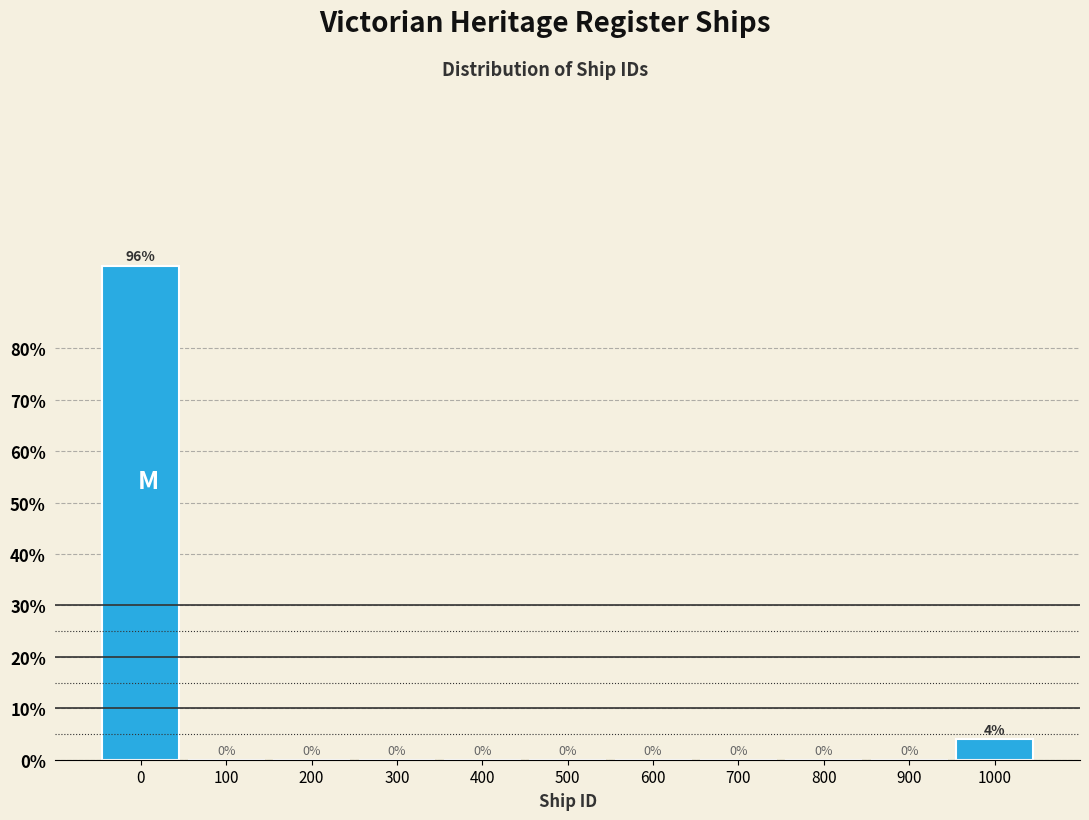

Reading right to left, extract all data points from this chart.

1000=4	900=0	800=0	700=0	600=0	500=0	400=0	300=0	200=0	100=0	0=96